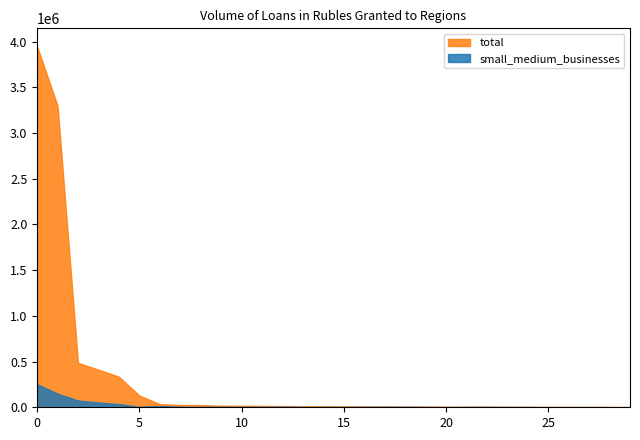

Which series has the largest range (max minus min)?

total